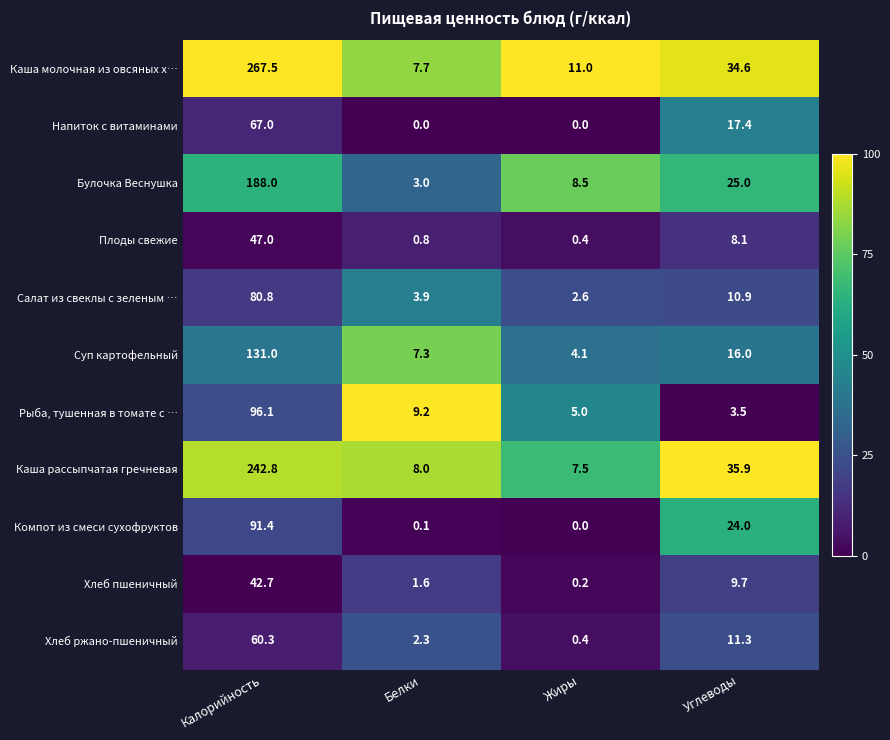

At which label does Каша рассыпчатая гречневая reach its minimum?

Жиры